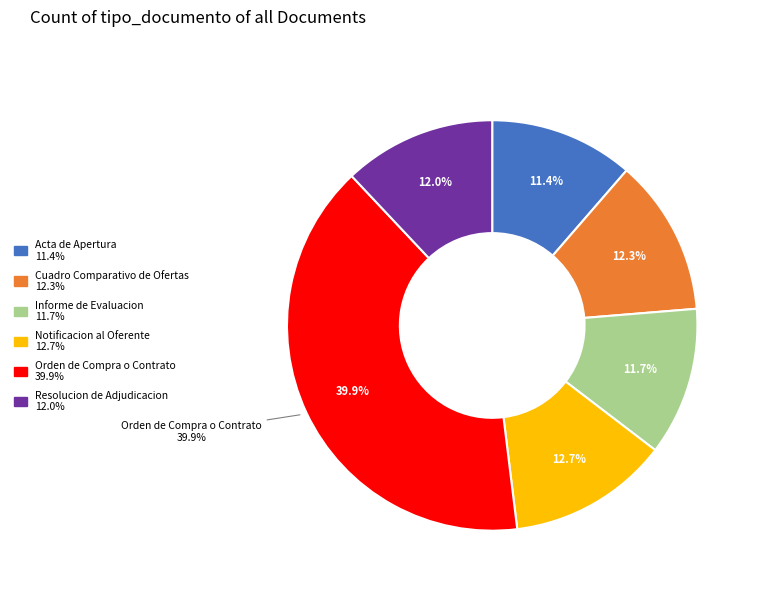

What percentage is the Notificacion al Oferente slice, to the nearest percent?

13%